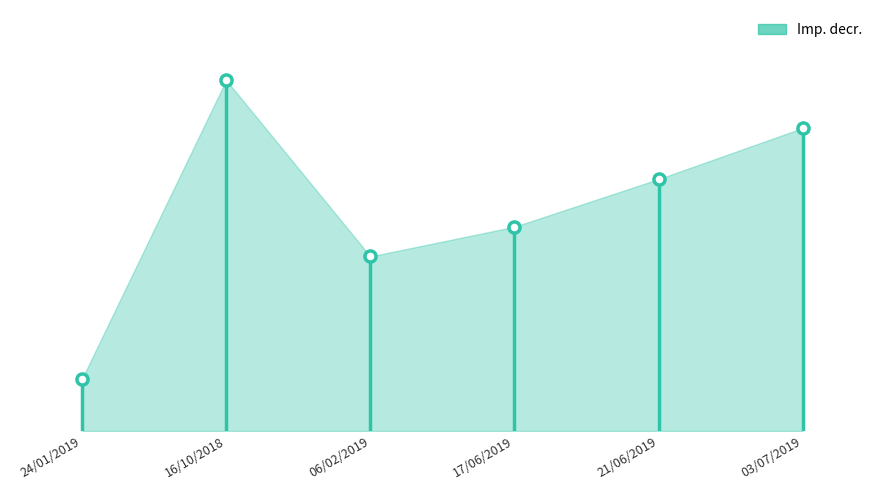

Is it true that the value at 16/10/2018 is 1024.3?

False